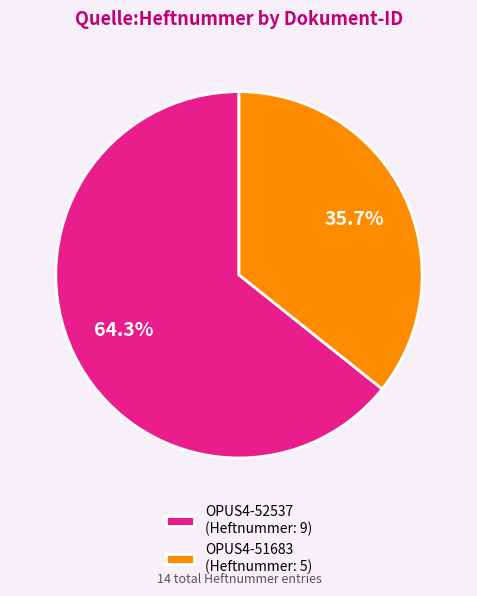

To the nearest percent, what is the difference between the largest and smallest slice percentages?

29%